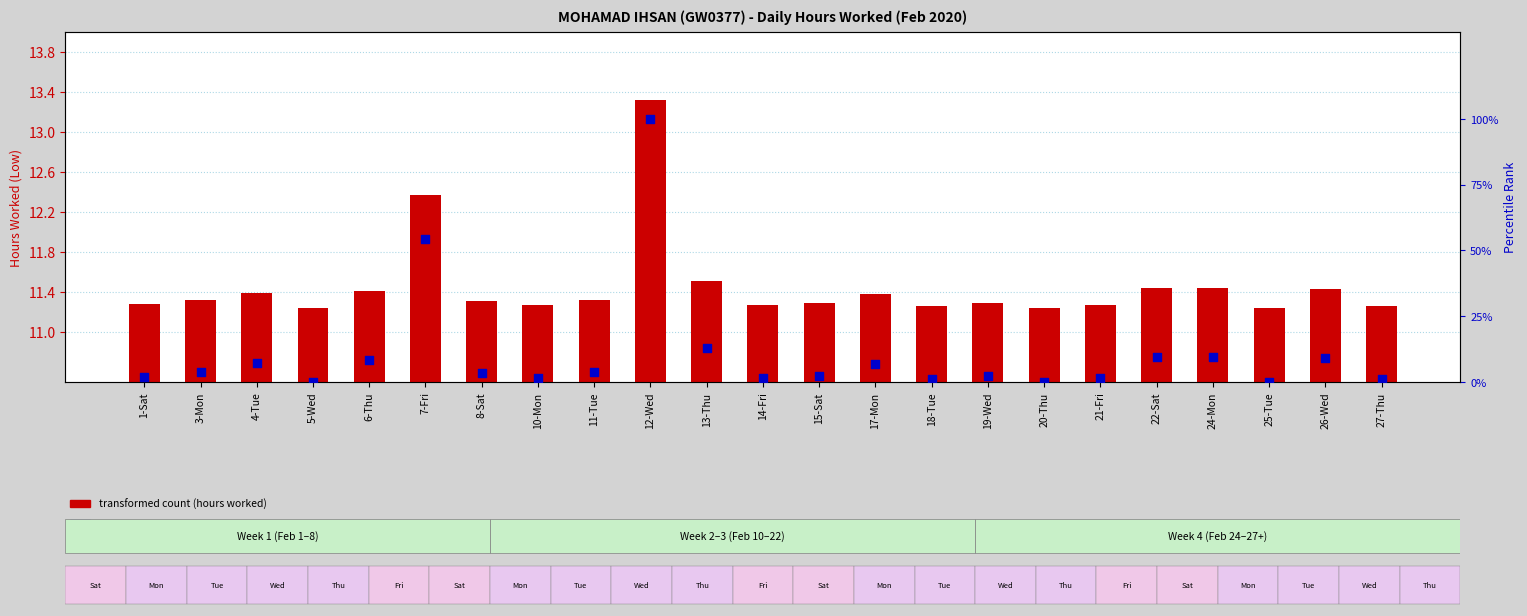

At how many categories does at least one series exceed 26?

2